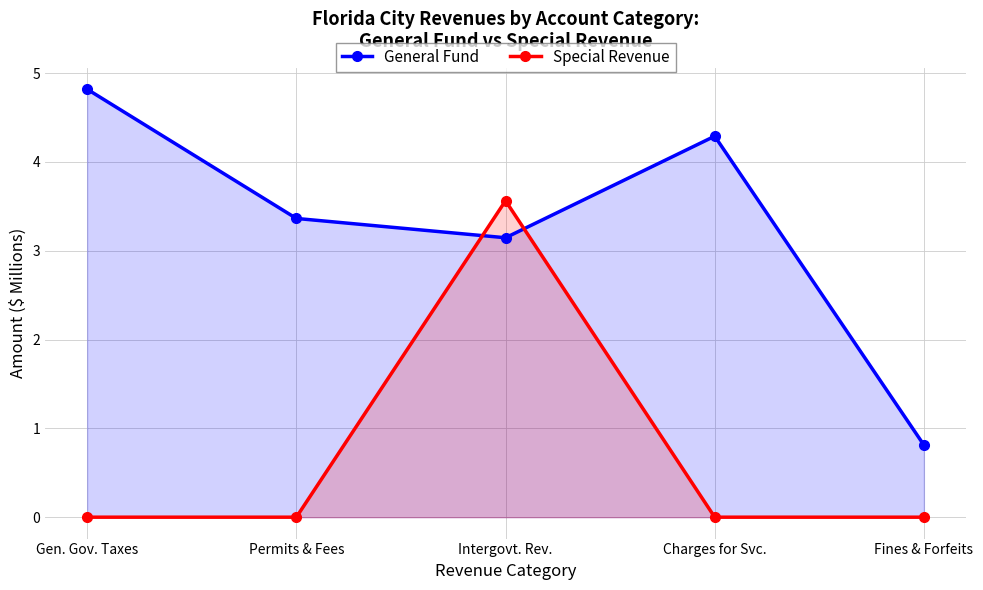

Count the Special Revenue values in the range 0 to 1.

4